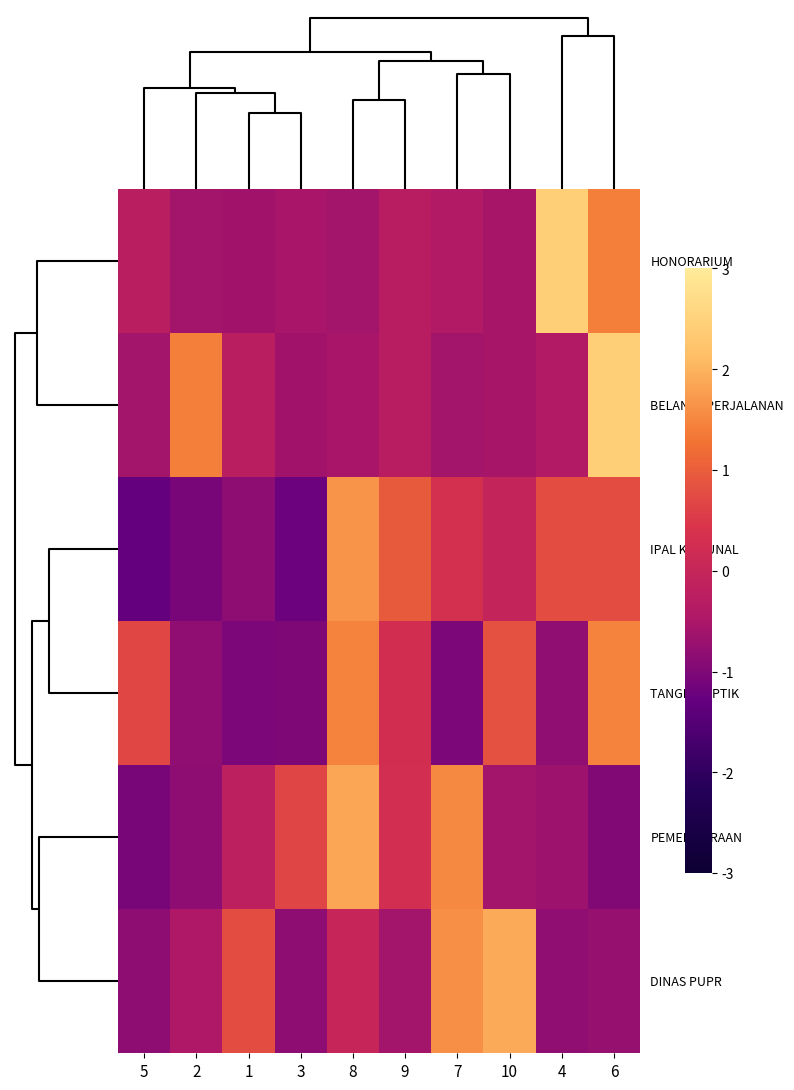

What is the total value across all series at 5?

-2.4